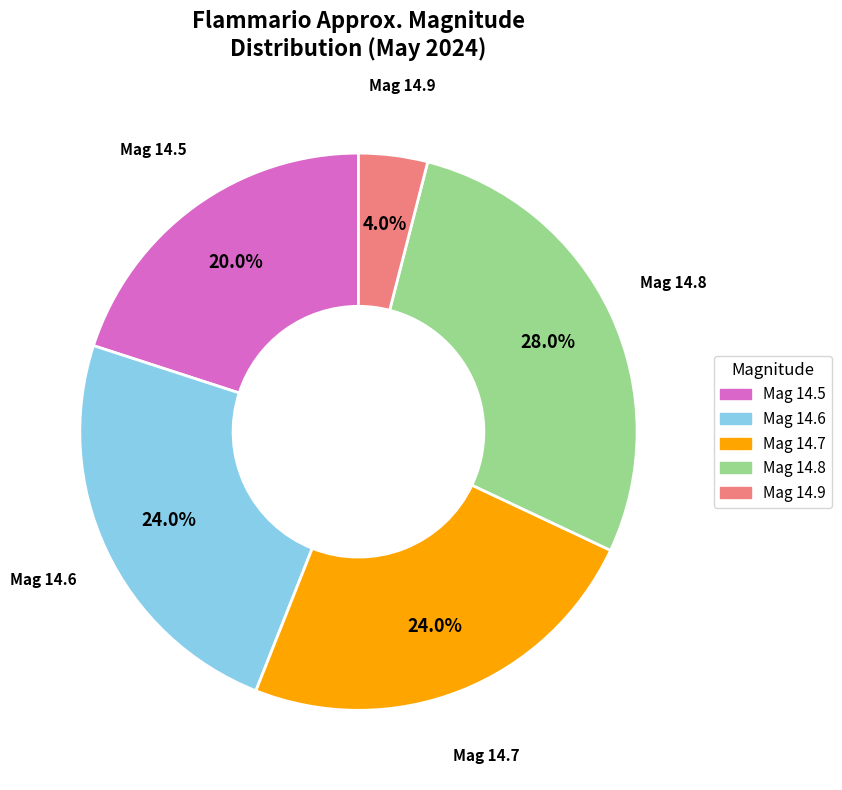

Is there any slice that represents more than half of the pie?

No